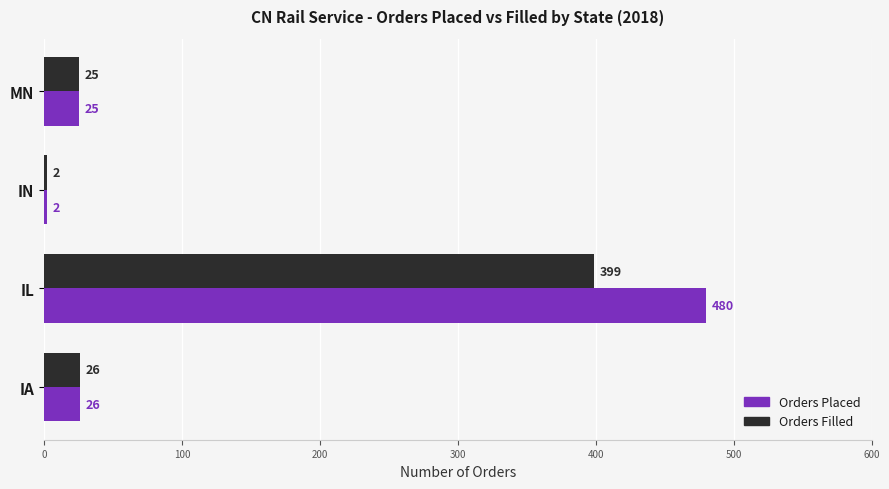

True or false: Orders Placed has a value of 716 at IL.

False